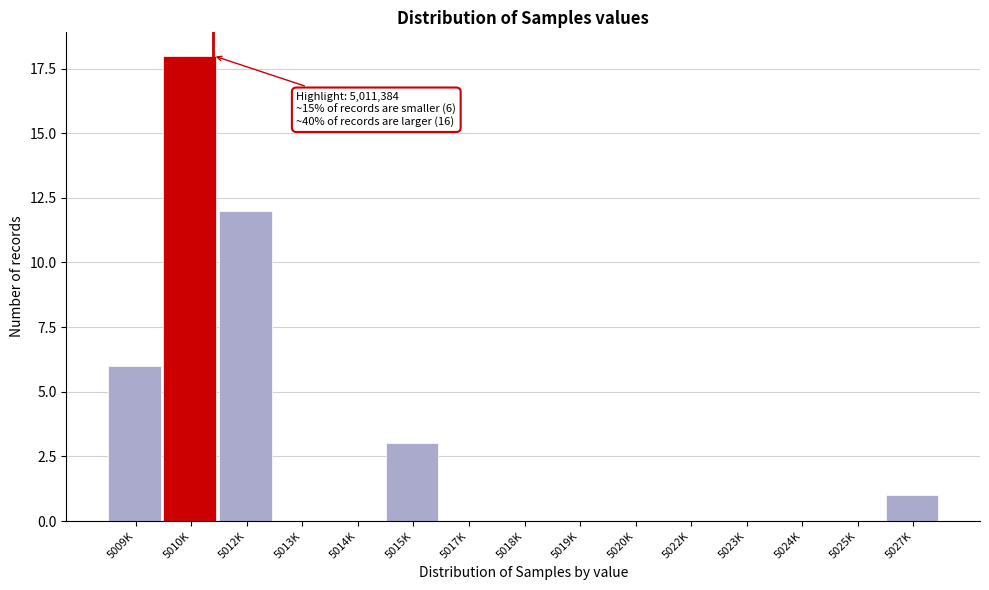

Reading left to right, transcribe all the data shown in this chart.

5009K=6	5010K=18	5012K=12	5013K=0	5014K=0	5015K=3	5017K=0	5018K=0	5019K=0	5020K=0	5022K=0	5023K=0	5024K=0	5025K=0	5027K=1